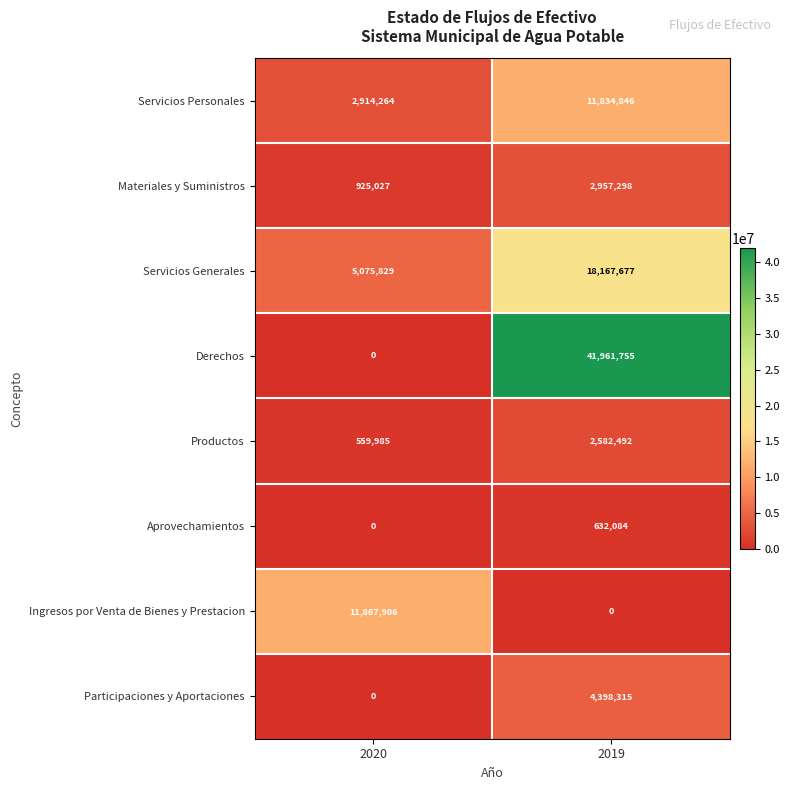

What is the greatest value displayed?

41961755